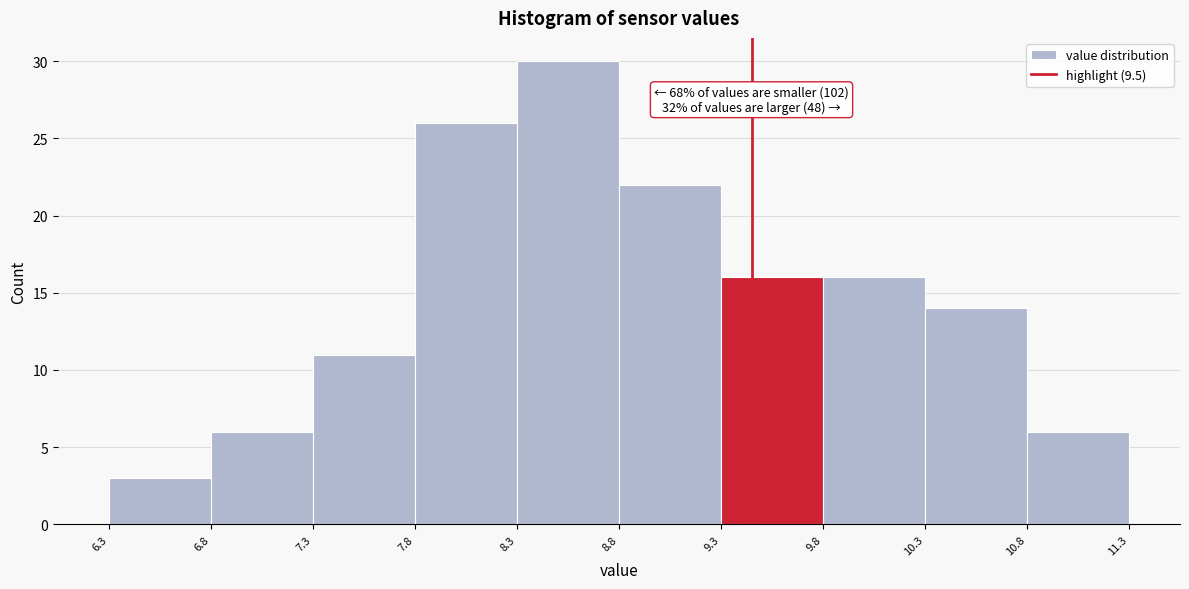

Which range on the x-axis has the tallest bar?

8.3 to 8.8